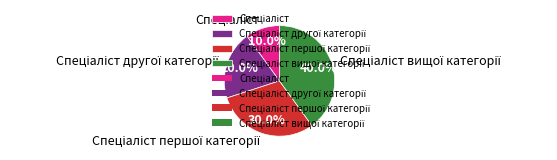

Is there a majority slice in this chart?

No